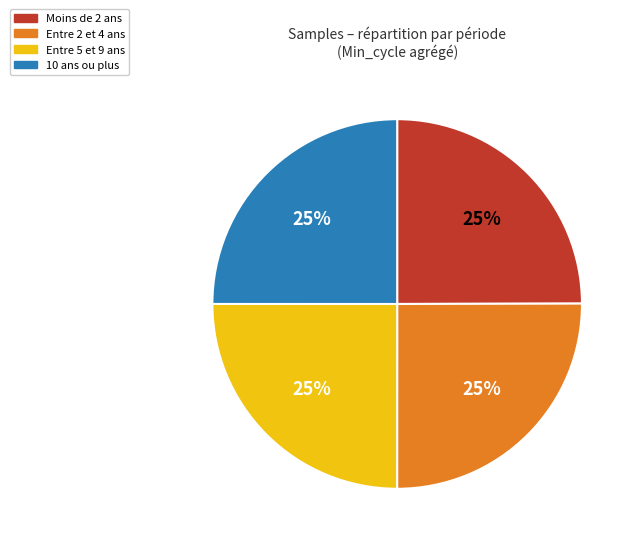

How many slices are in this pie chart?

4